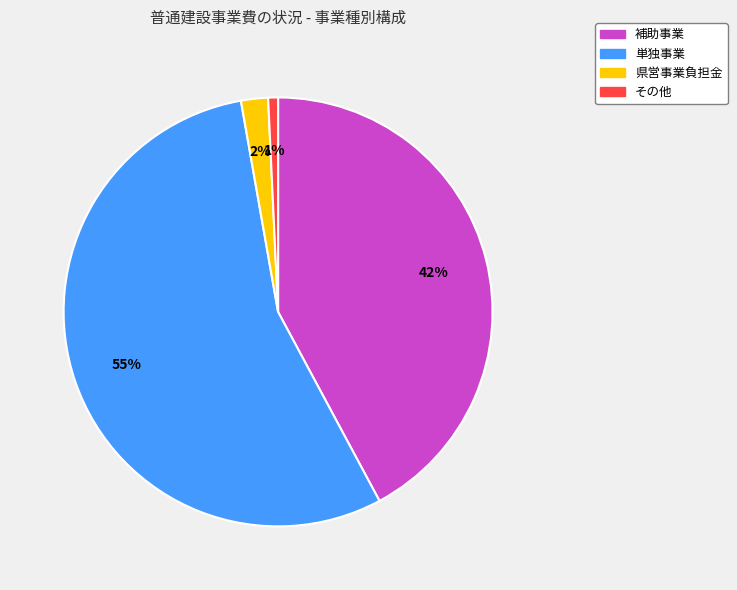

To the nearest percent, what is the combined percentage of 単独事業 and 県営事業負担金?

57%